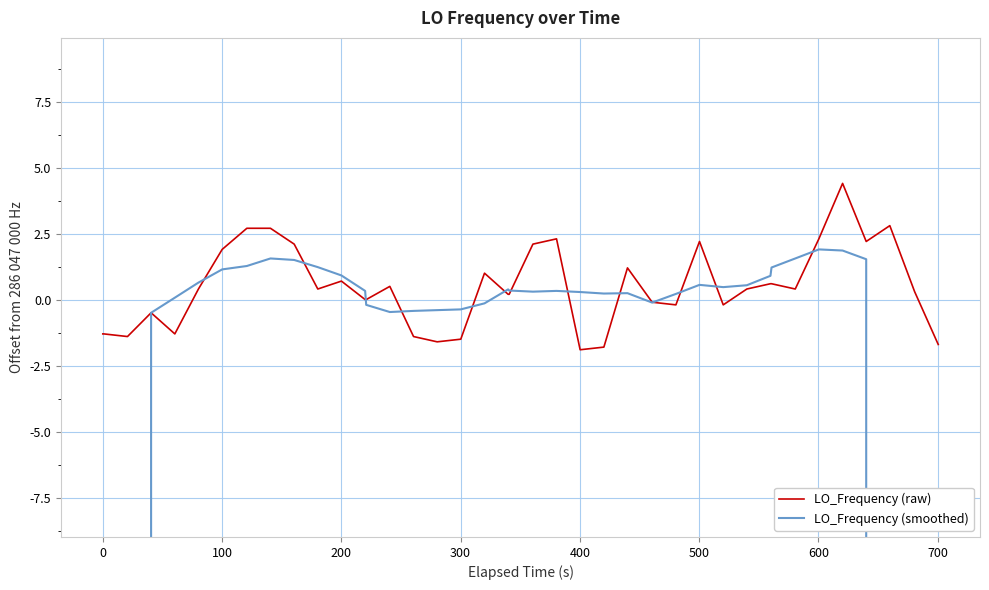

What are all the series names shown in the legend?

LO_Frequency (raw), LO_Frequency (smoothed)